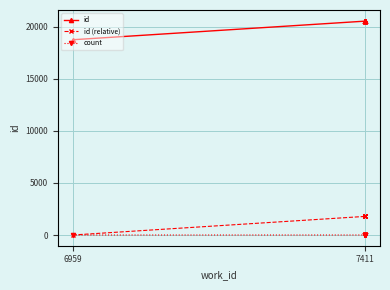

True or false: id (relative) and id cross at least once.

False